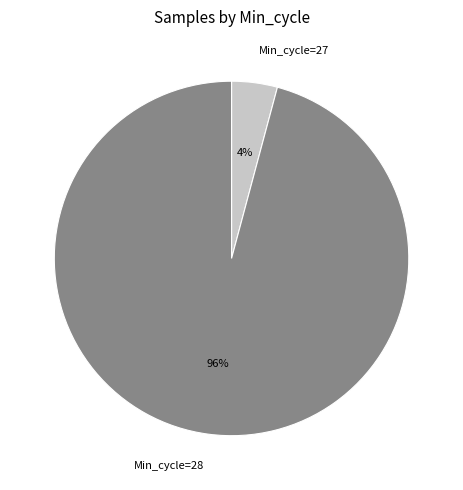

Which slice is the smallest?

Min_cycle=27